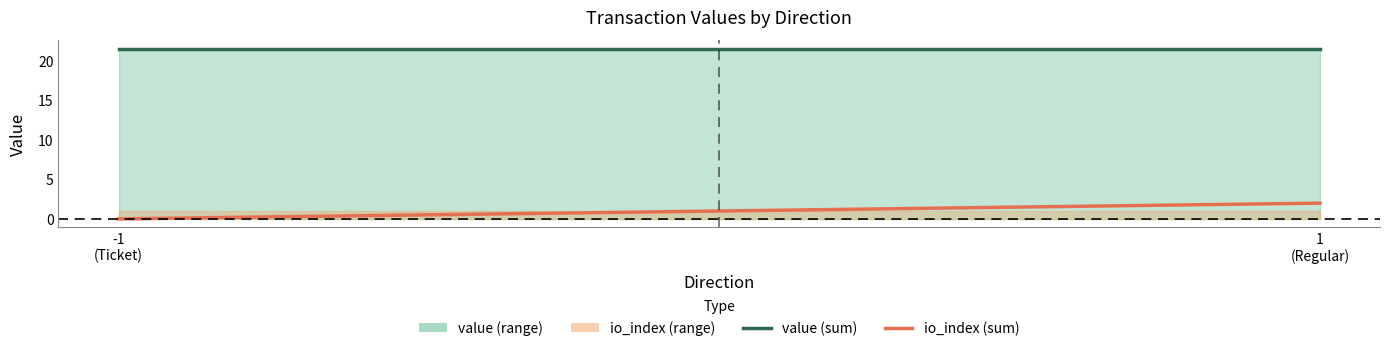

Which label corresponds to the largest value in the chart?

-1
(Ticket)